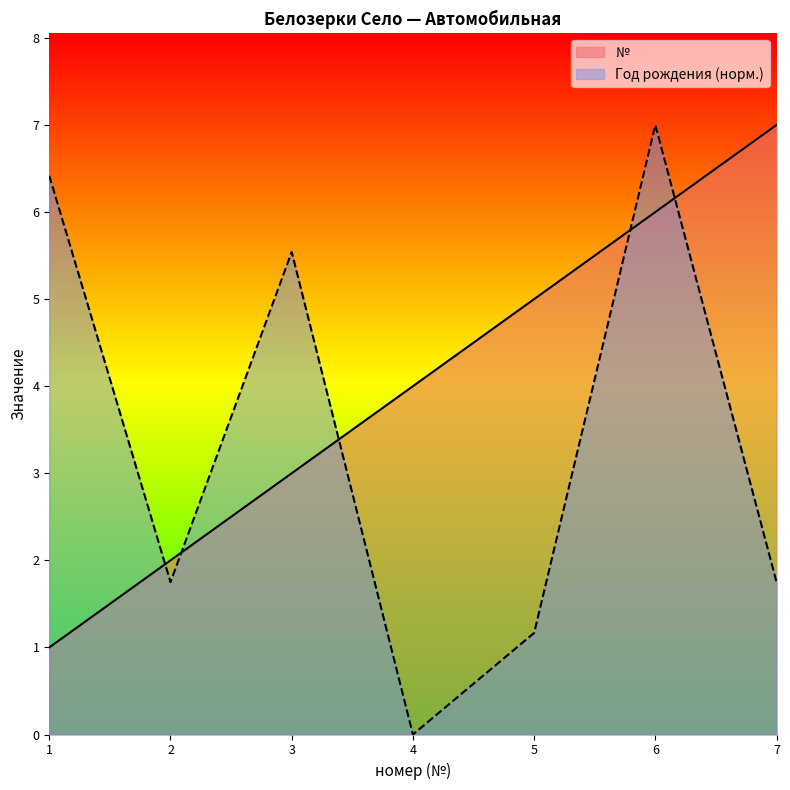

The value of Год рождения at 1 is 6.4. True or false?

True